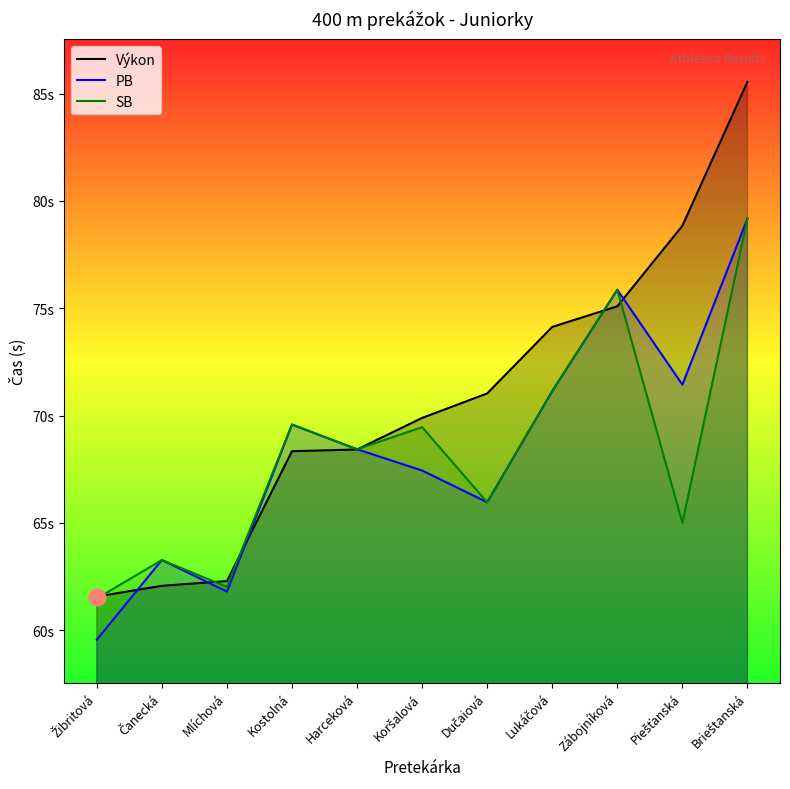

Where does the PB series first go above 68?

Kostolná